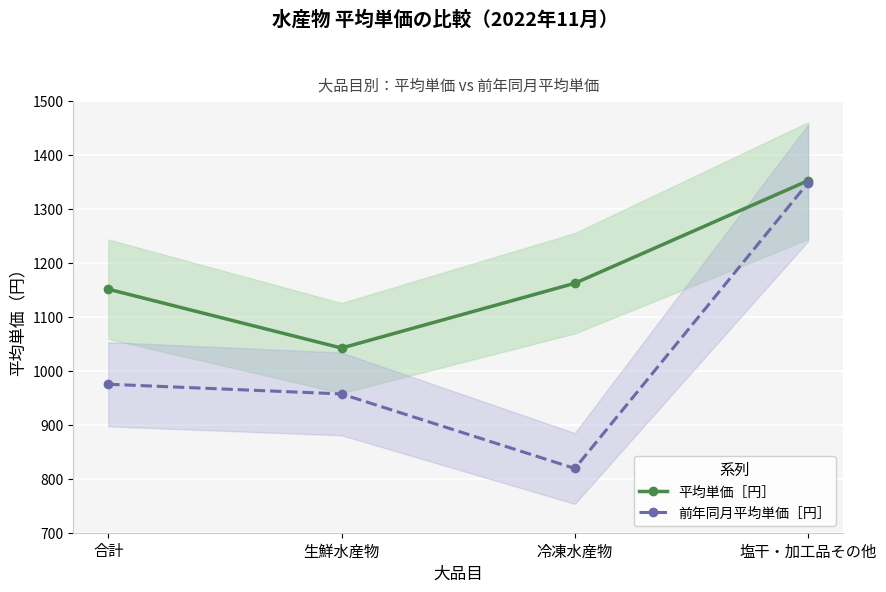

Rank the categories by 平均単価［円］ value from lowest to highest.

生鮮水産物, 合計, 冷凍水産物, 塩干・加工品その他